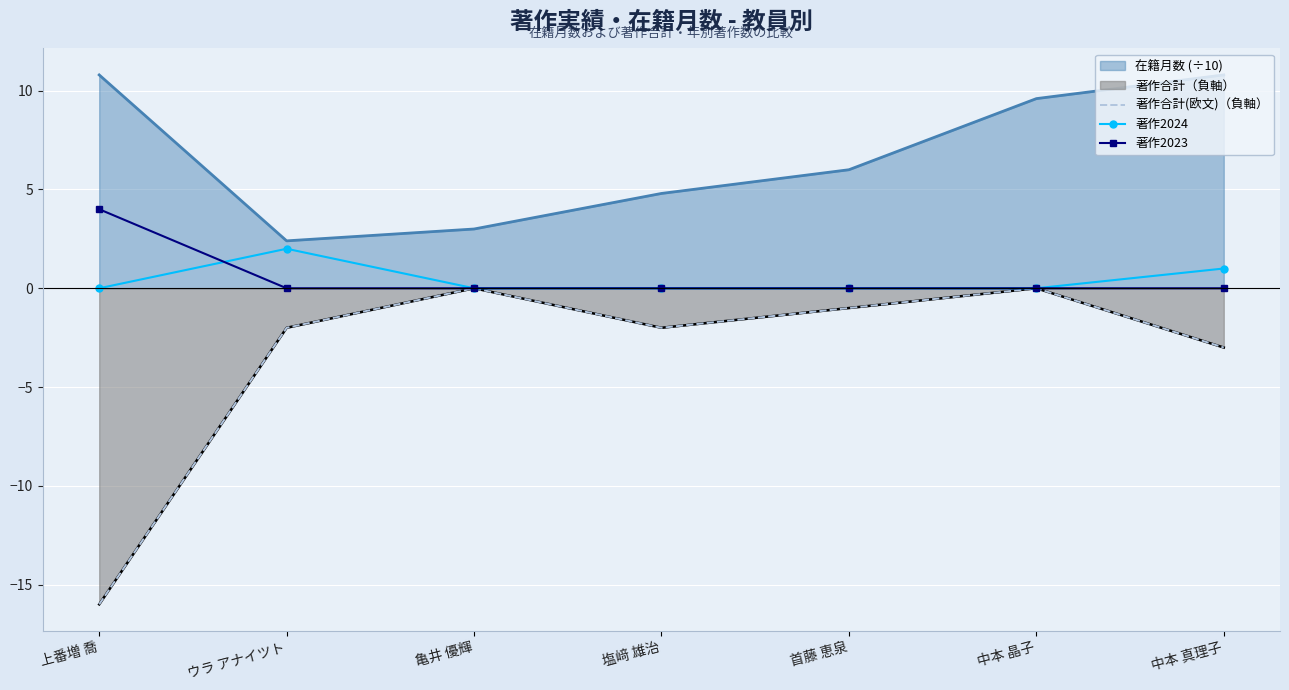

What is the label of the 1st point from the left?

上番増 喬